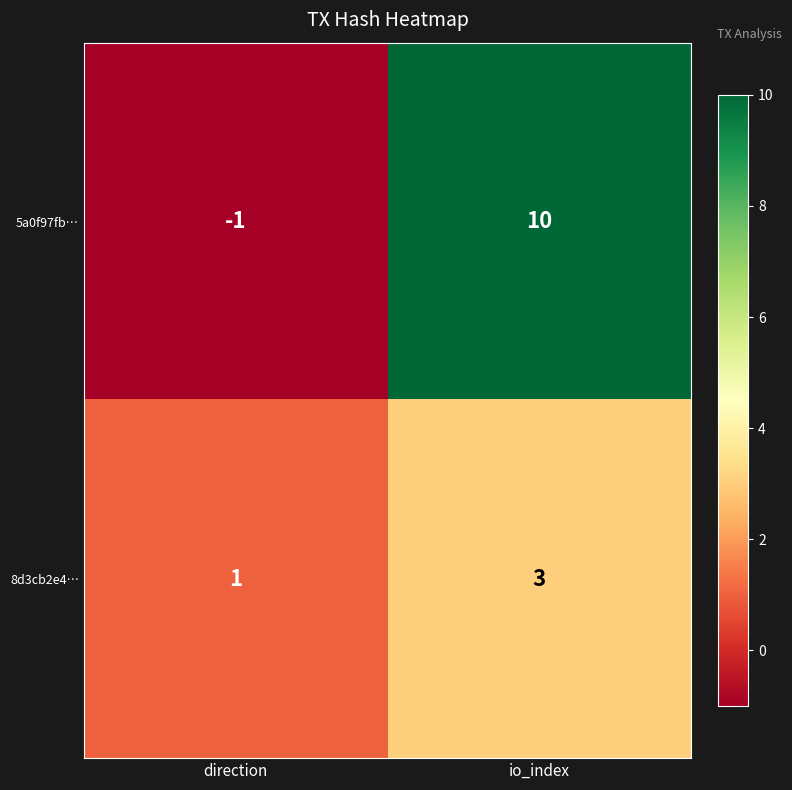

At how many categories does at least one series exceed 3?

1